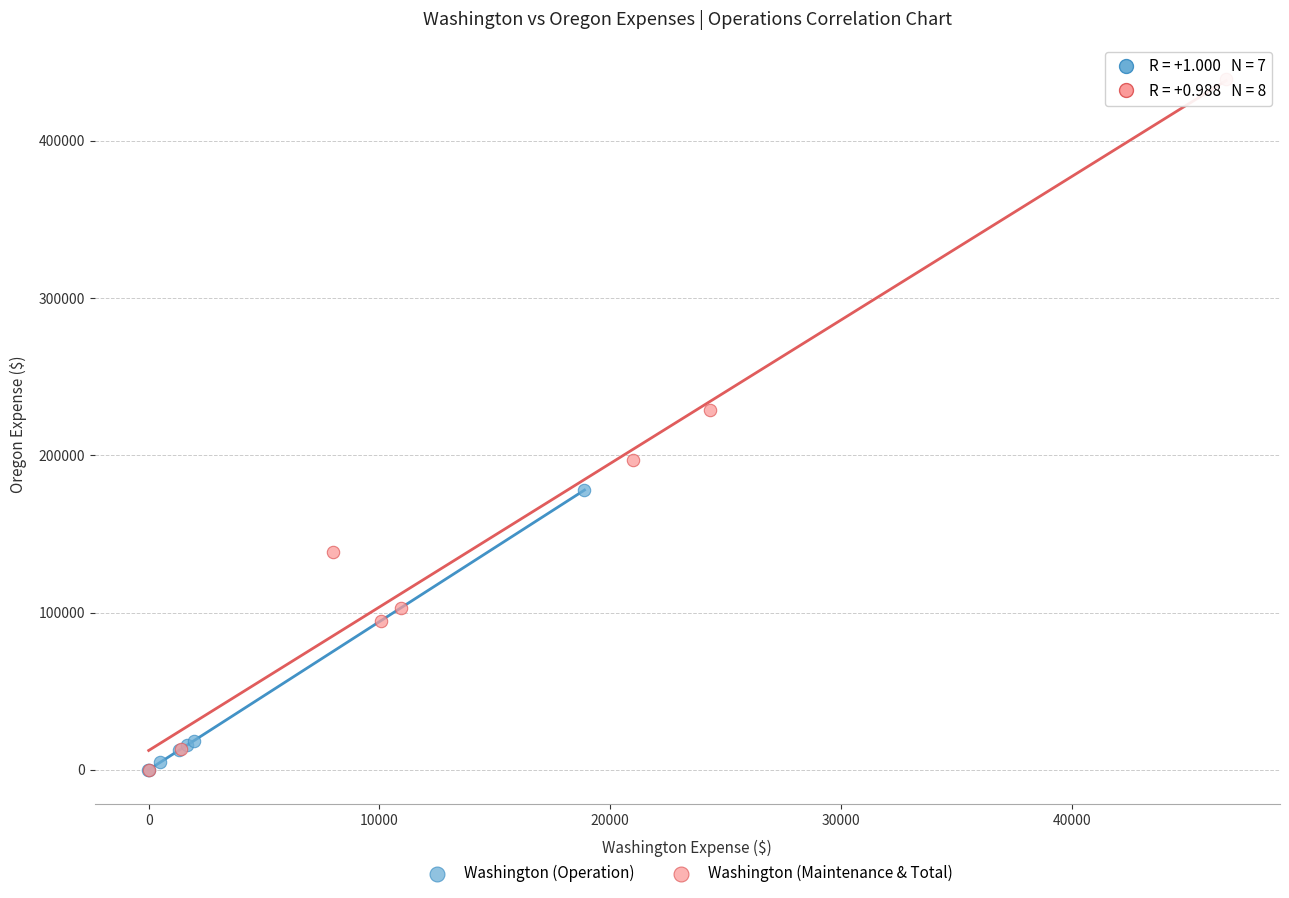

Which series reaches the maximum Y coordinate?

Washington (Maintenance & Total)